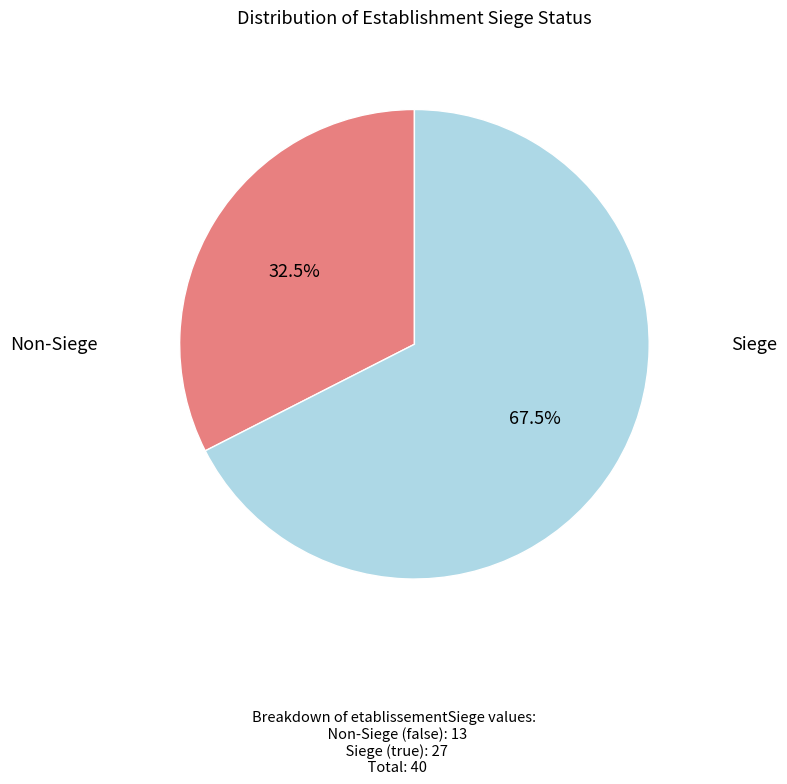

Is there a majority slice in this chart?

Yes